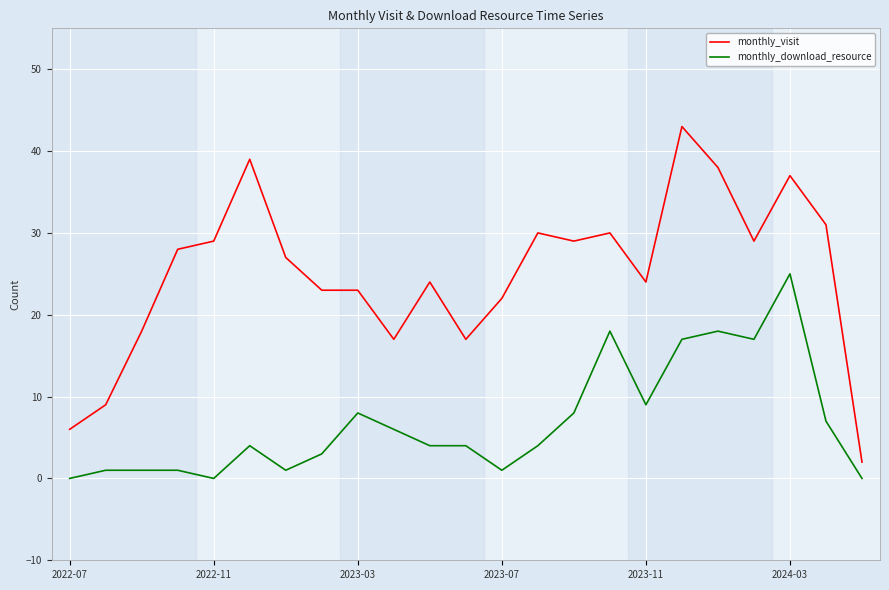

What is the highest value of the monthly_visit series?

43